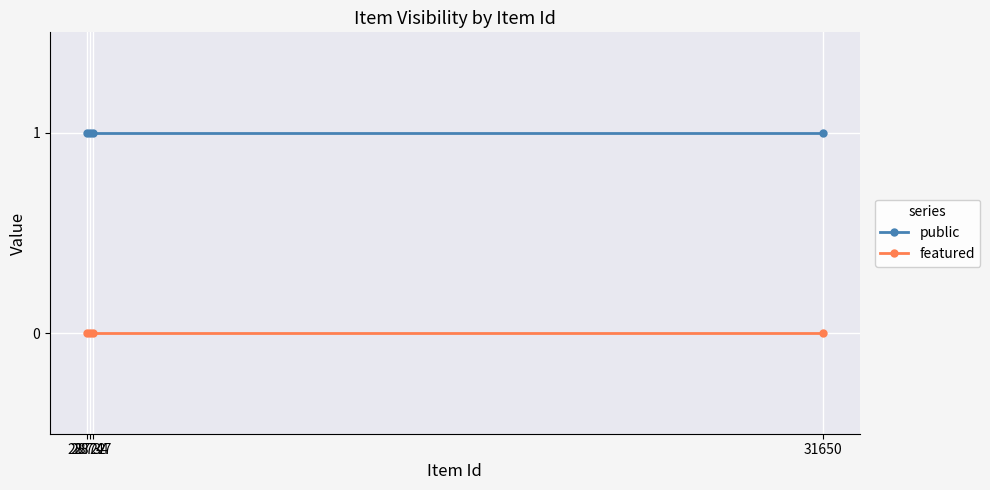

True or false: featured has more than 2 interior local peaks.

False